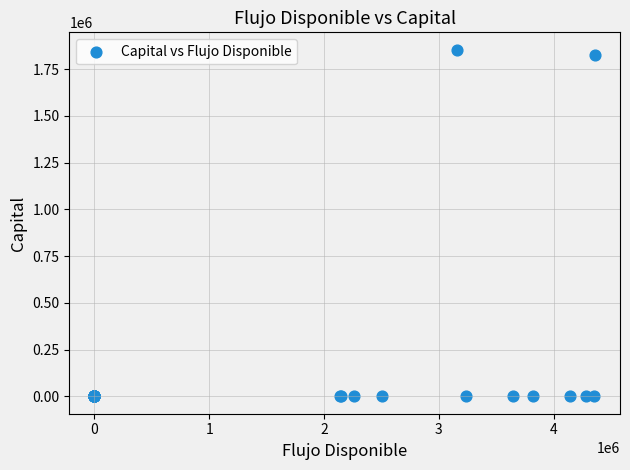

What Y value in the scatter plot is closest to 927135?

1823297.4